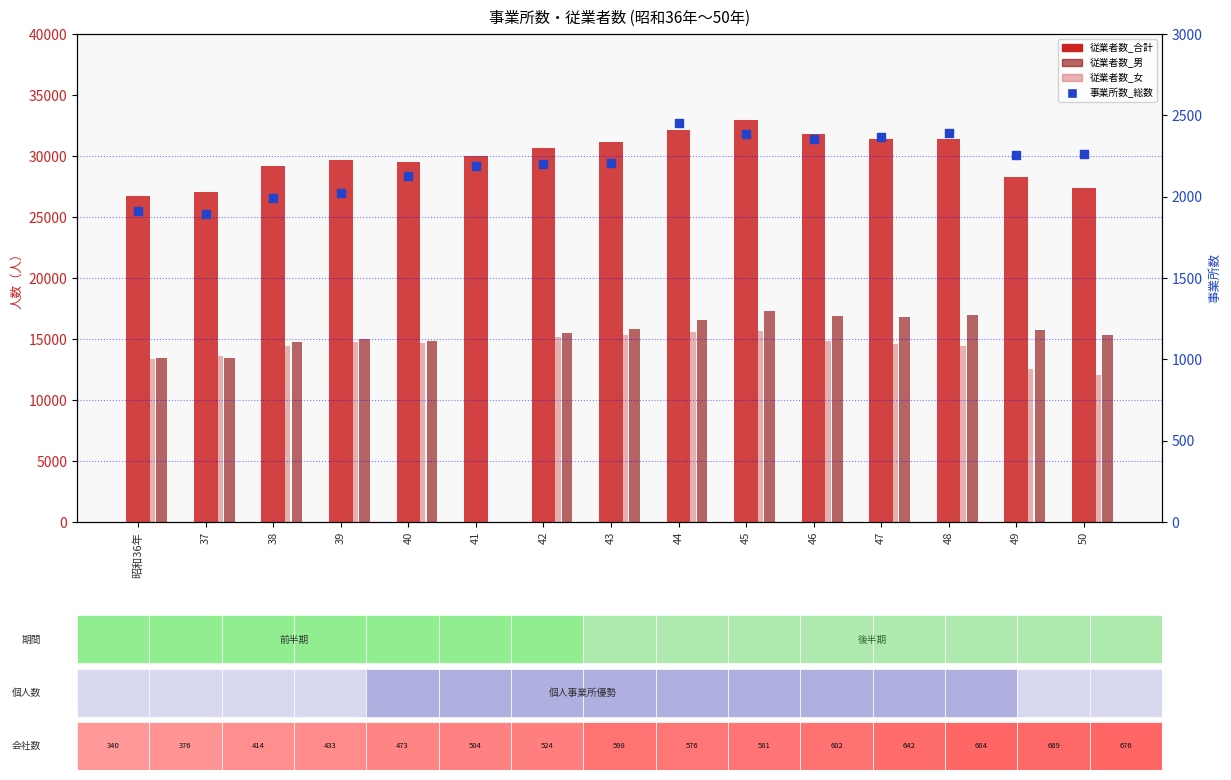

Is the value of 事業所数_総数 at 50 greater than the value of 従業者数_合計 at 41?

No